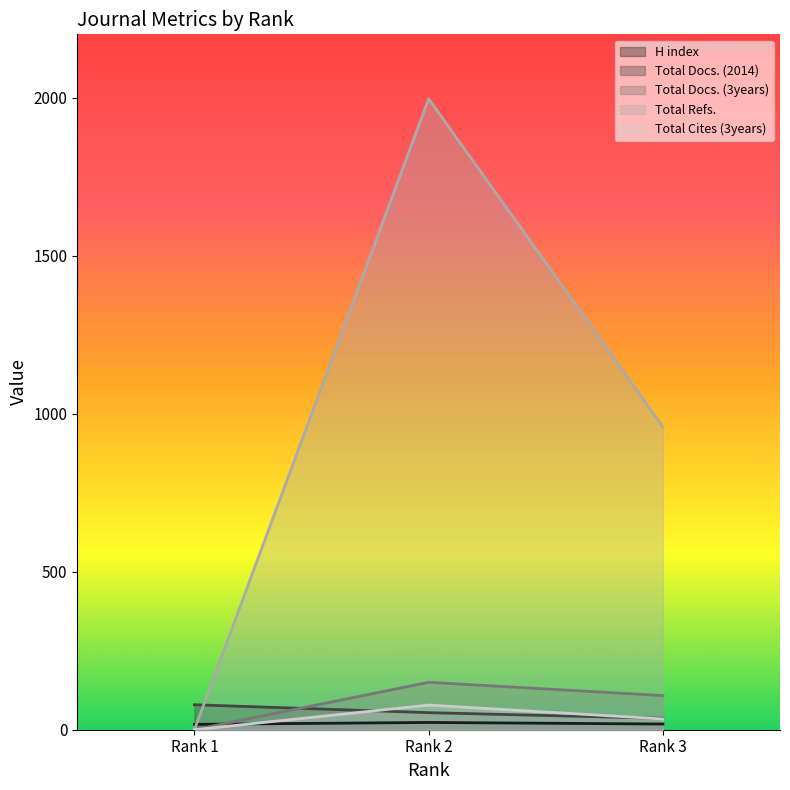

Which series has the widest spread of values?

Total Refs.